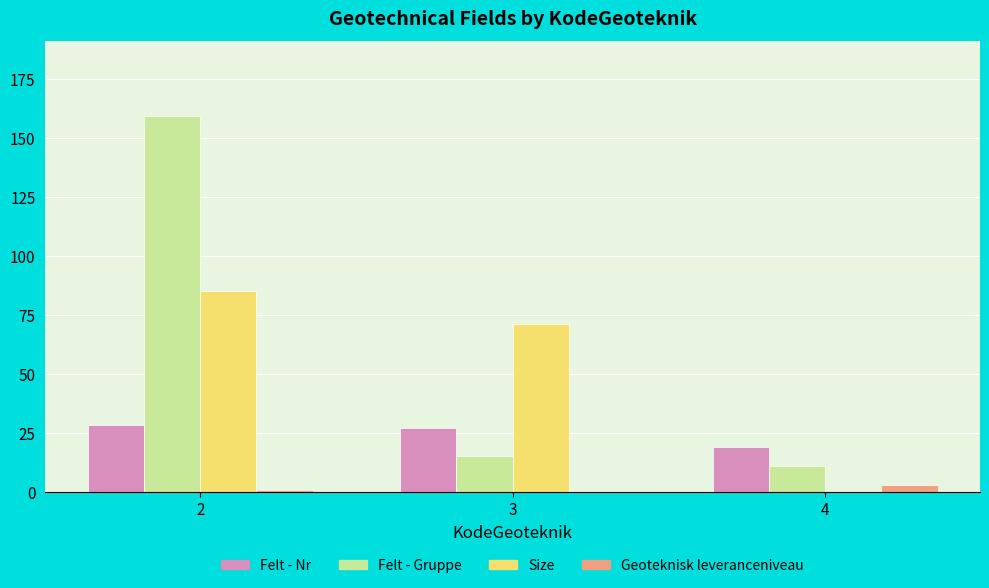

What is the difference between the Felt - Nr values at 4 and 3?

8.0